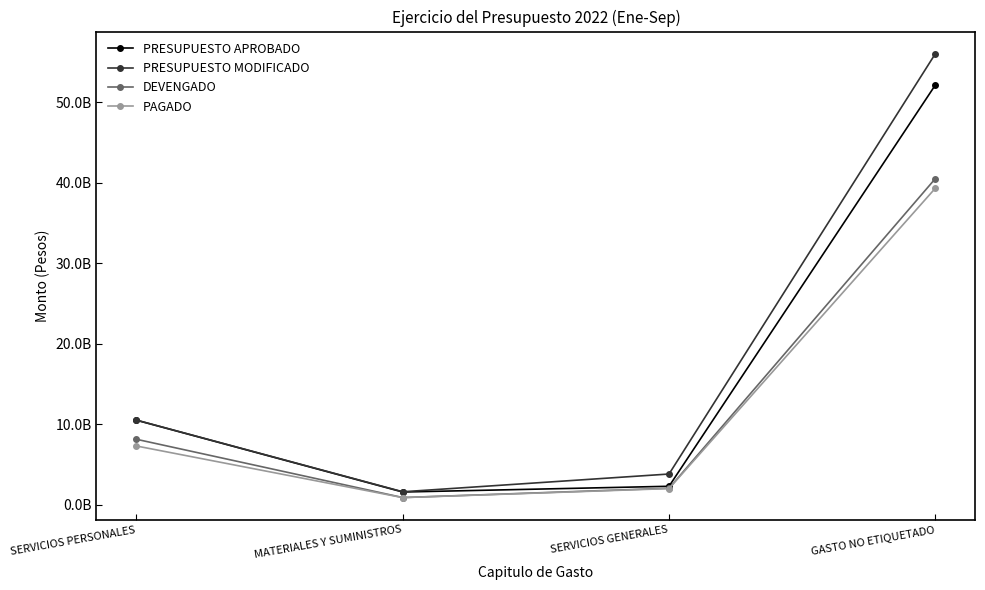

True or false: PRESUPUESTO APROBADO and DEVENGADO intersect in this chart.

False